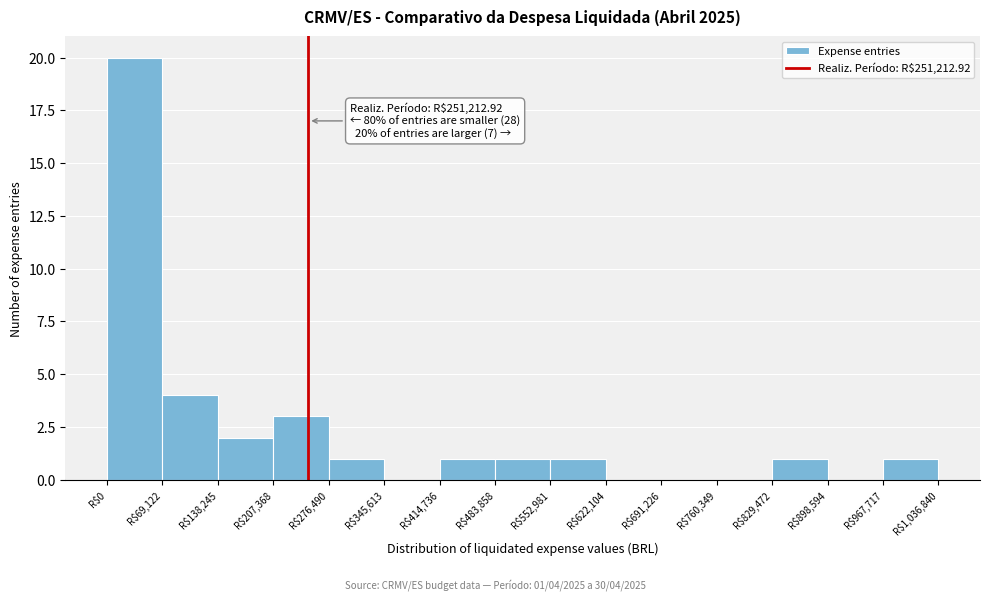

Over which range of the x-axis is the bar tallest?

0 to 70000